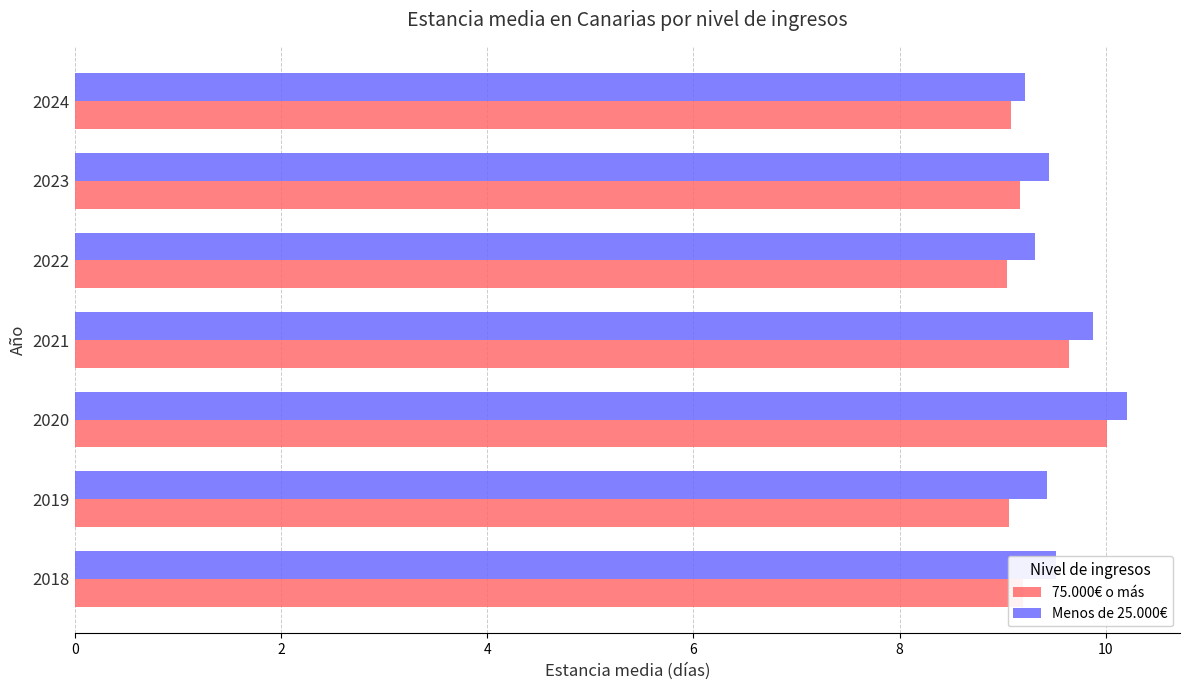

At which category is the sum across all series the highest?

2020